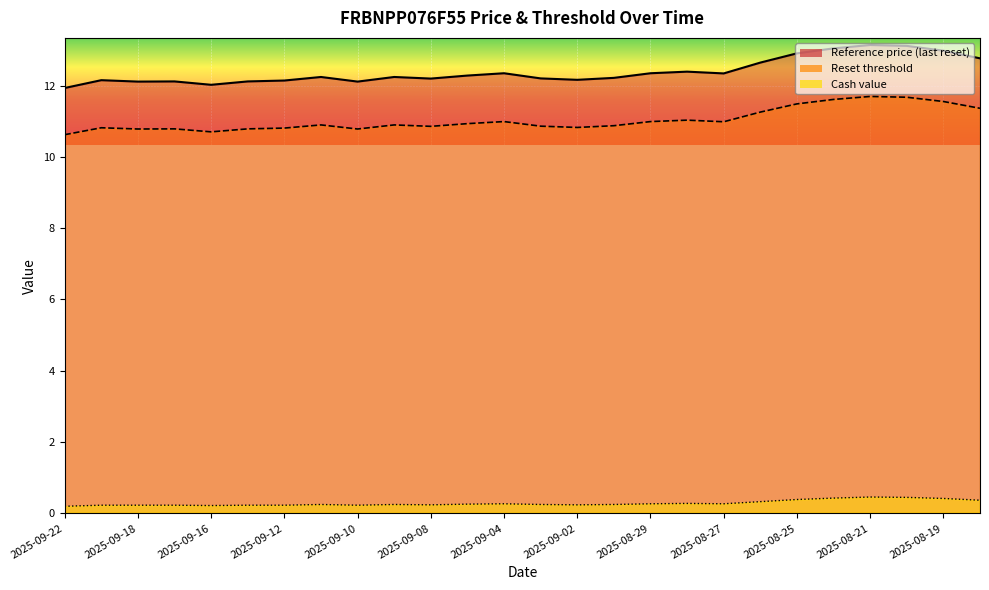

How many data points in Reference price are less than 12?

1